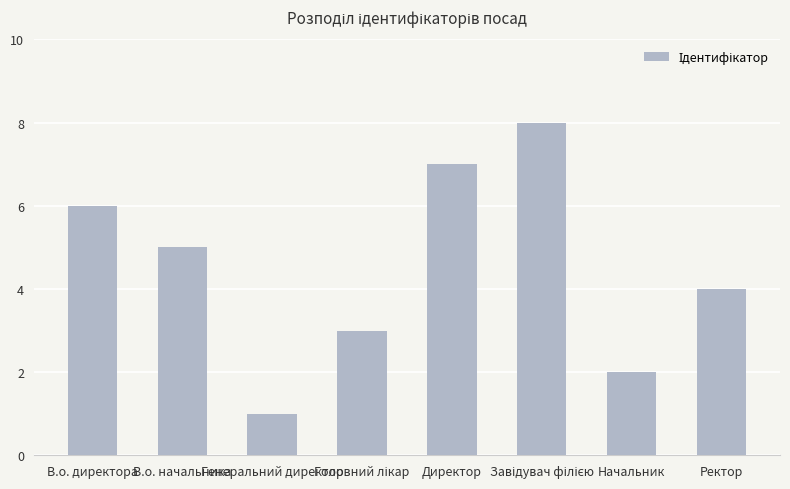

What is the sum of all values?

36